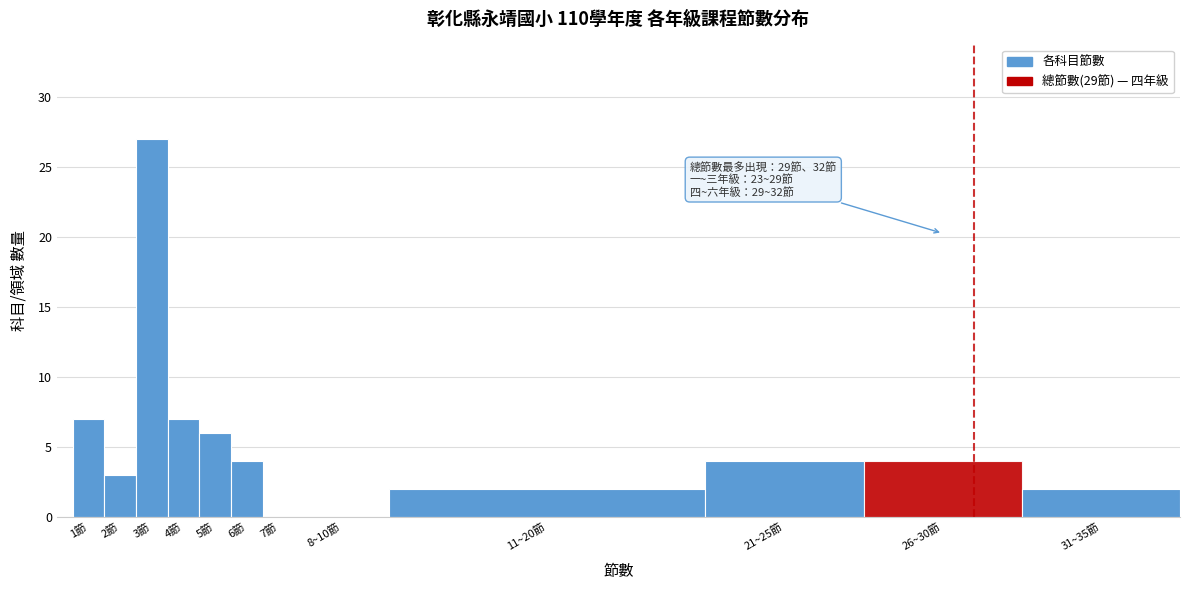

Reading left to right, extract all data points from this chart.

1節=7	2節=3	3節=27	4節=7	5節=6	6節=4	7節=0	8~10節=0	11~20節=2	21~25節=4	26~30節=4	31~35節=2